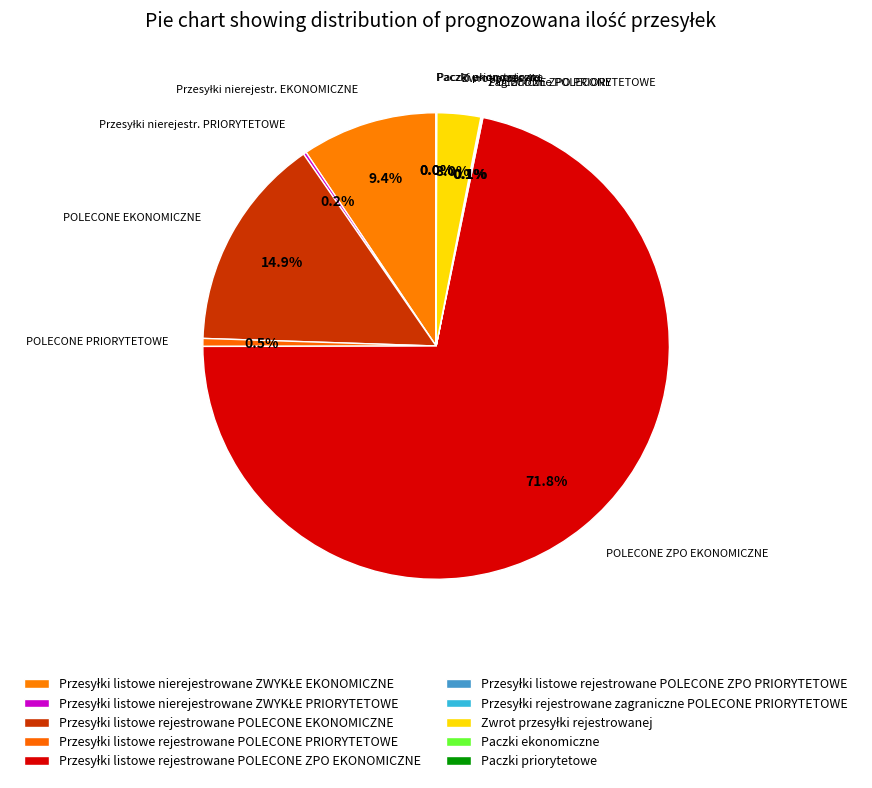

To the nearest percent, what portion does Przesyłki listowe rejestrowane POLECONE EKONOMICZNE represent?

15%